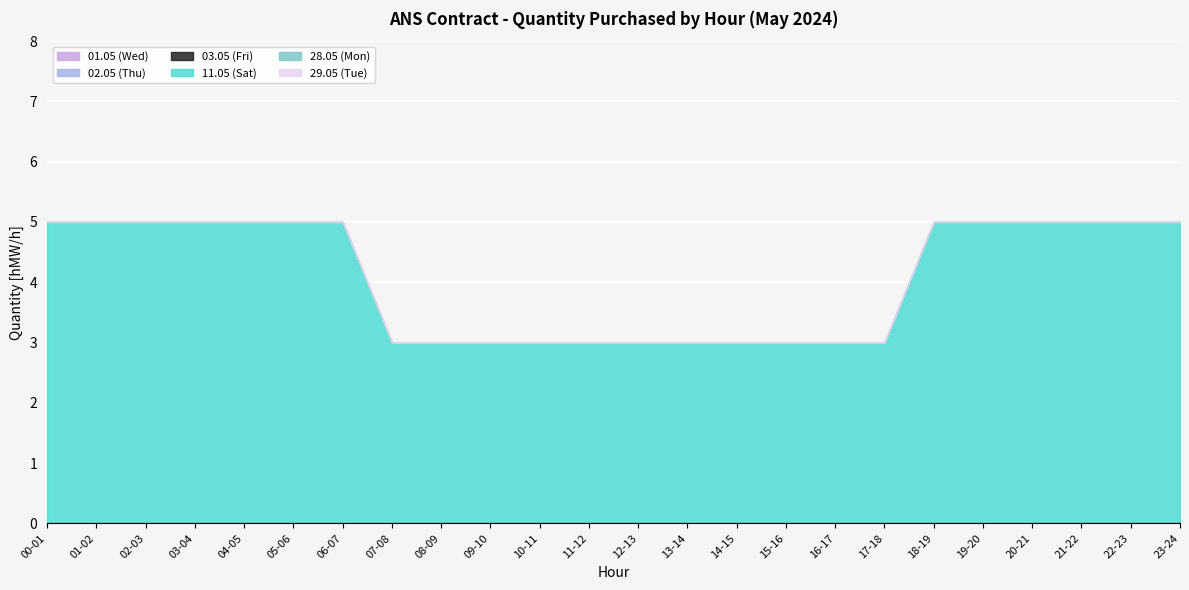

What position from the right is 05-06?

19